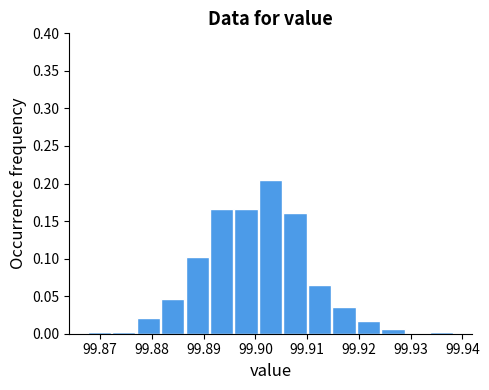

Reading left to right, transcribe this chart: for each bar, give the range it covers on the x-axis and its height. Neither the bar edges nor the heights are printed on the chart, so give them approximately, as read against the axes.

99.868 to 99.872: under 0.005
99.872 to 99.877: under 0.005
99.877 to 99.882: 0.020
99.882 to 99.887: 0.045
99.887 to 99.891: 0.100
99.891 to 99.896: 0.165
99.896 to 99.901: 0.165
99.901 to 99.905: 0.205
99.905 to 99.910: 0.160
99.910 to 99.915: 0.065
99.915 to 99.920: 0.035
99.920 to 99.924: 0.020
99.924 to 99.929: 0.005
99.929 to 99.934: 0
99.934 to 99.939: under 0.005